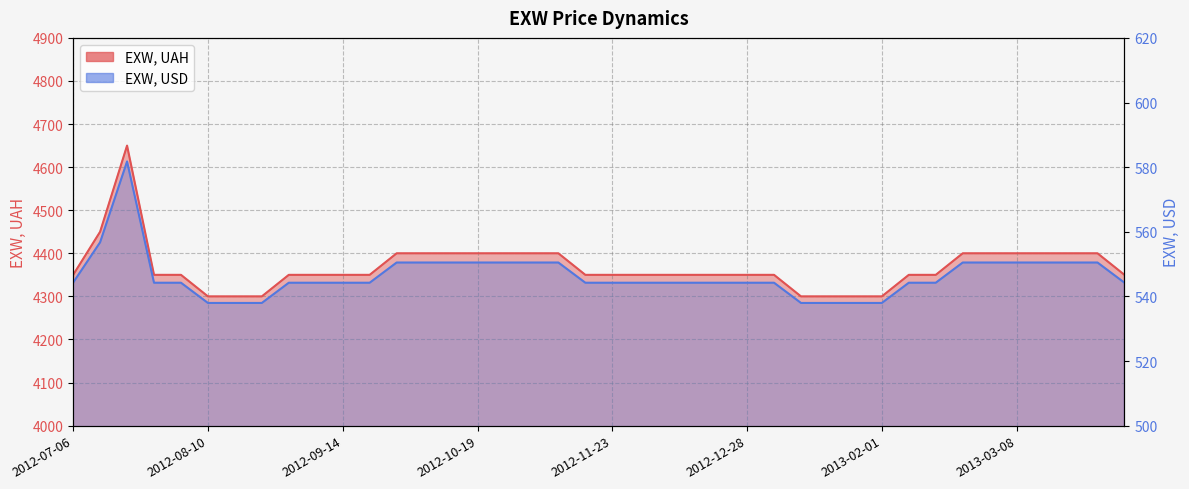

Which series changed the most between 2012-07-20 and 2013-03-29?

EXW, UAH